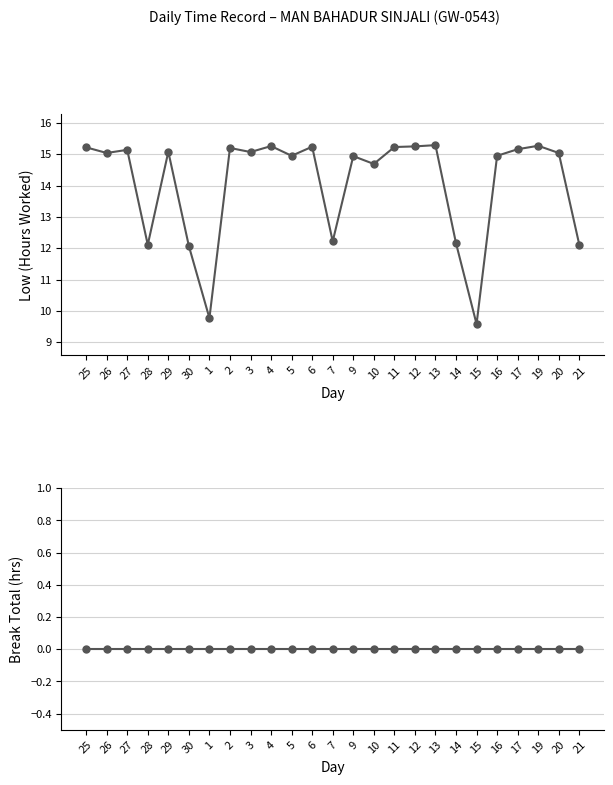

Rank the series by their average value, from lowest to highest.

Break Total, Low (Hours Worked)